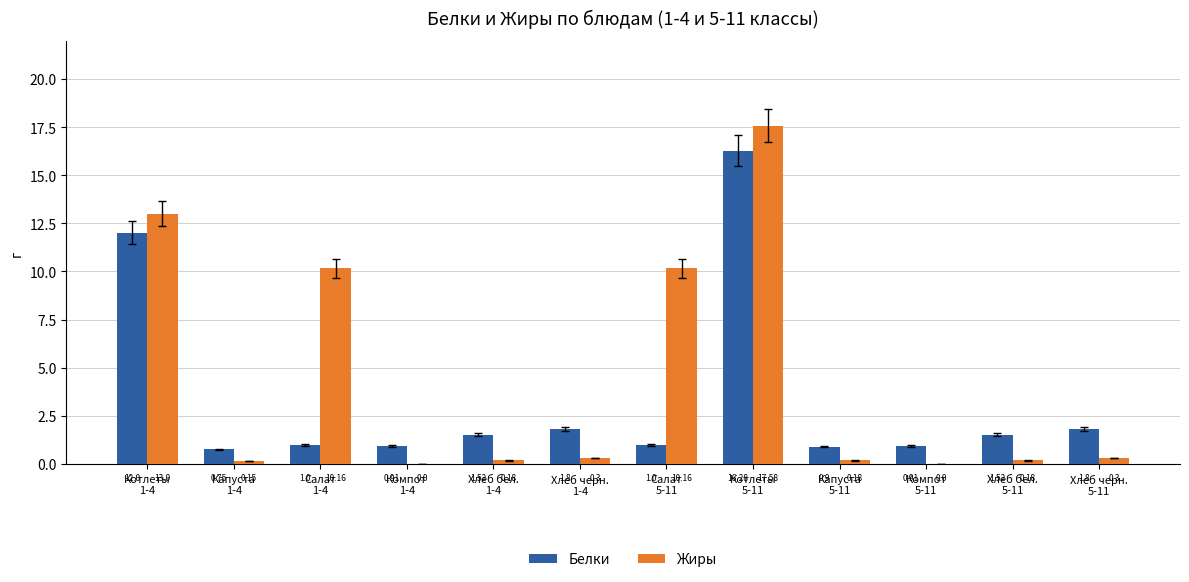

Which category has the highest value in the Белки series?

Котлеты
5-11